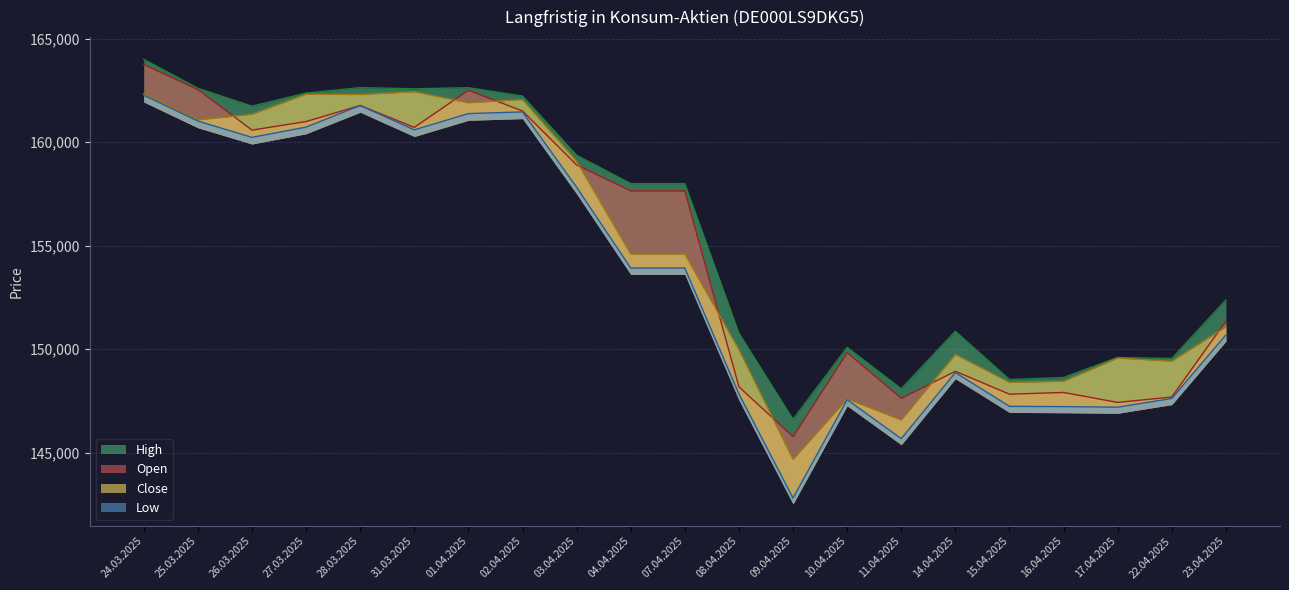

Count the number of categories in the chart.

21